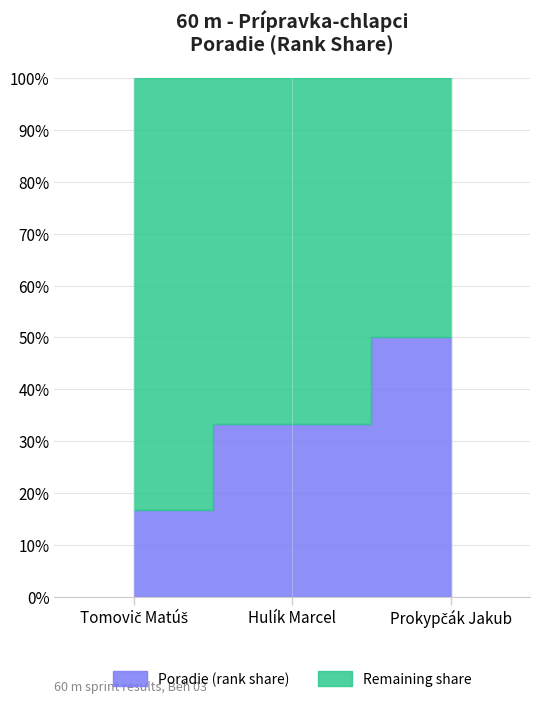

Approximately how many times larger is the value at Tomovič Matúš compared to Prokypčák Jakub?

0.3